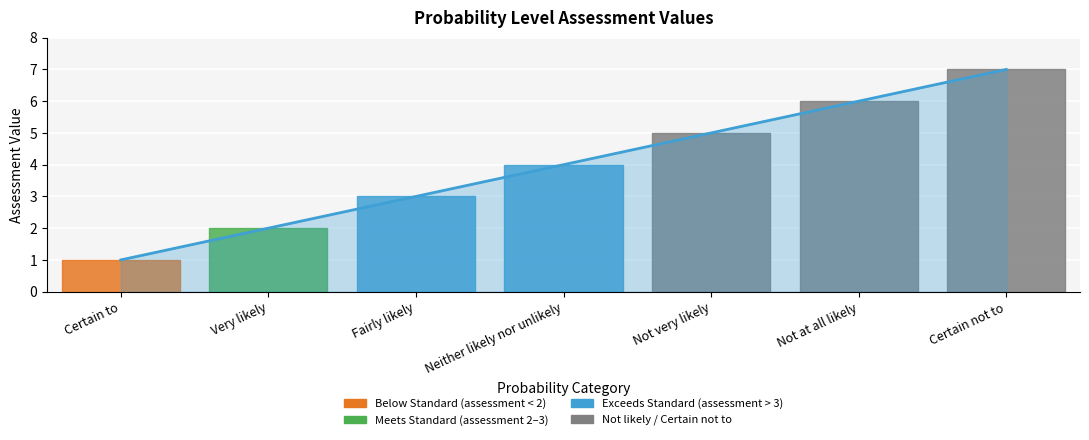

Reading left to right, extract all data points from this chart.

1	2	3	4	5	6	7